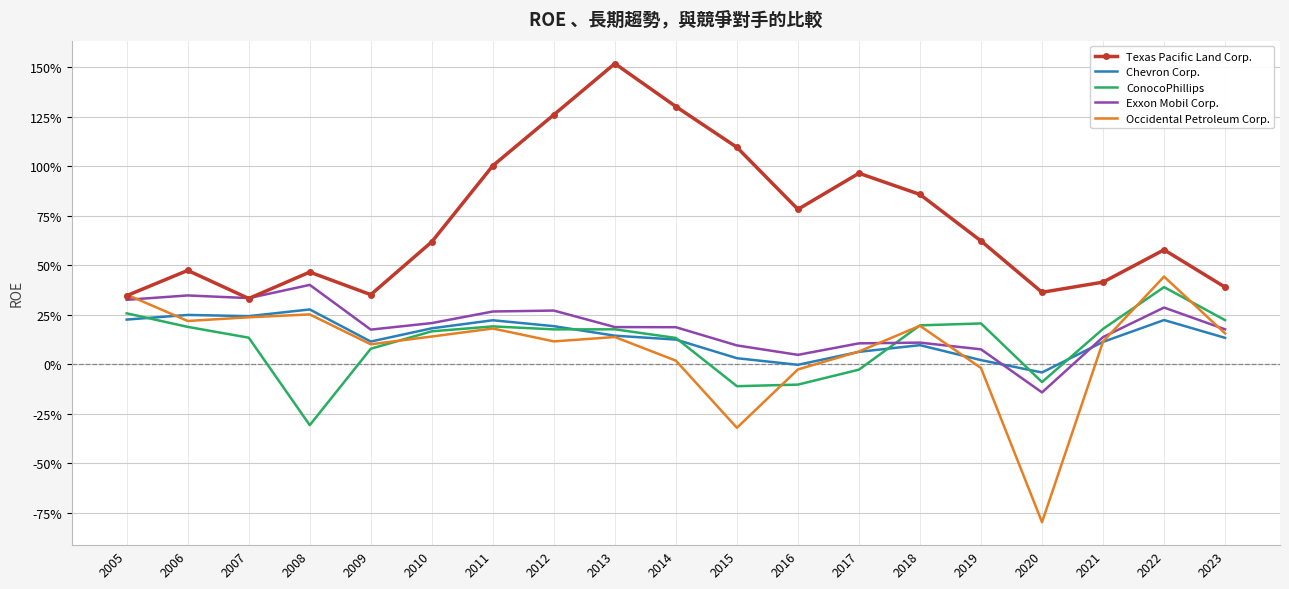

What are all the series names shown in the legend?

Texas Pacific Land Corp., Chevron Corp., ConocoPhillips, Exxon Mobil Corp., Occidental Petroleum Corp.